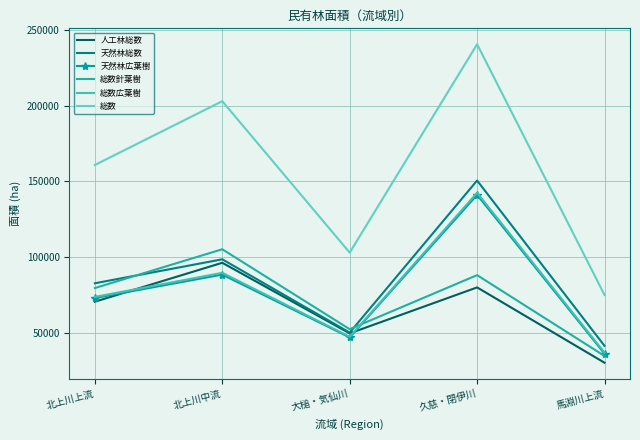

What is the value of the 総数広葉樹 point at the 3rd from the left?

47342